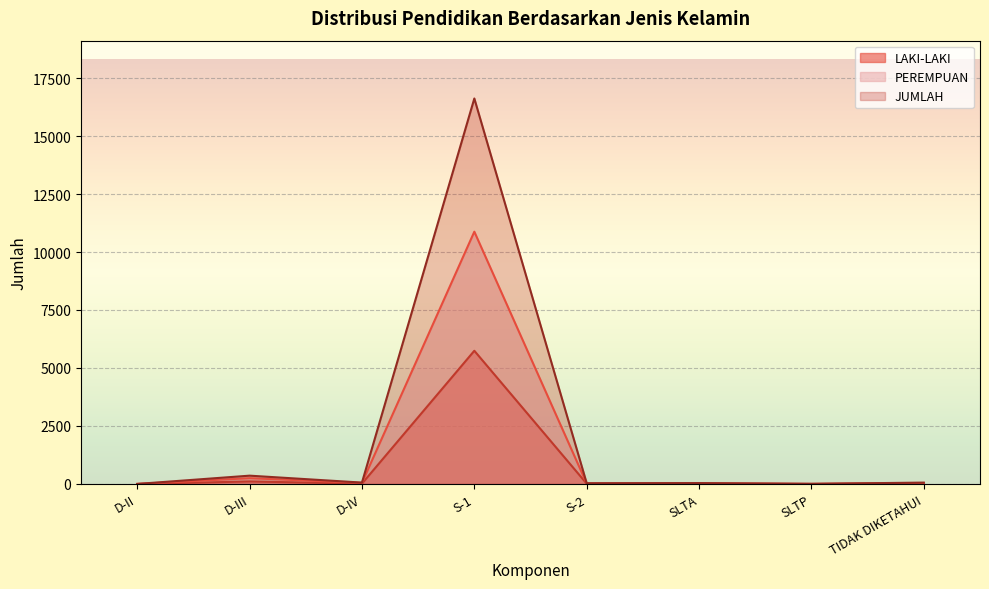

What is the label of the 1st point from the right?

TIDAK DIKETAHUI